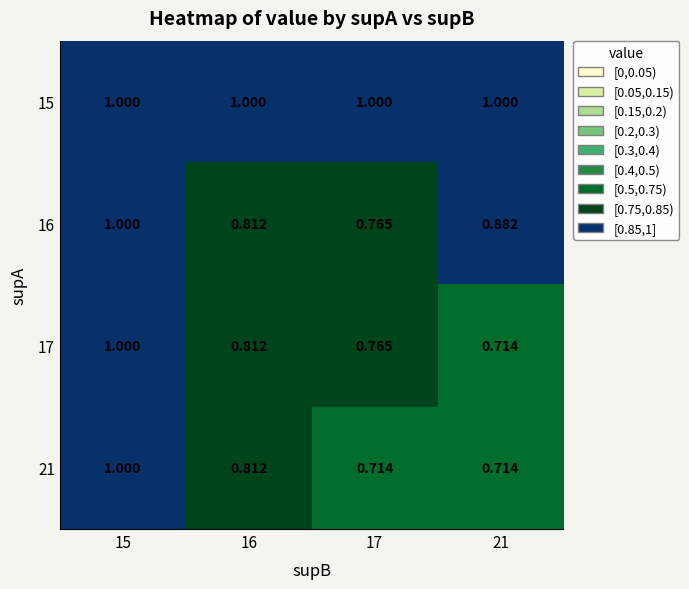

At which category is the sum across all series the highest?

15